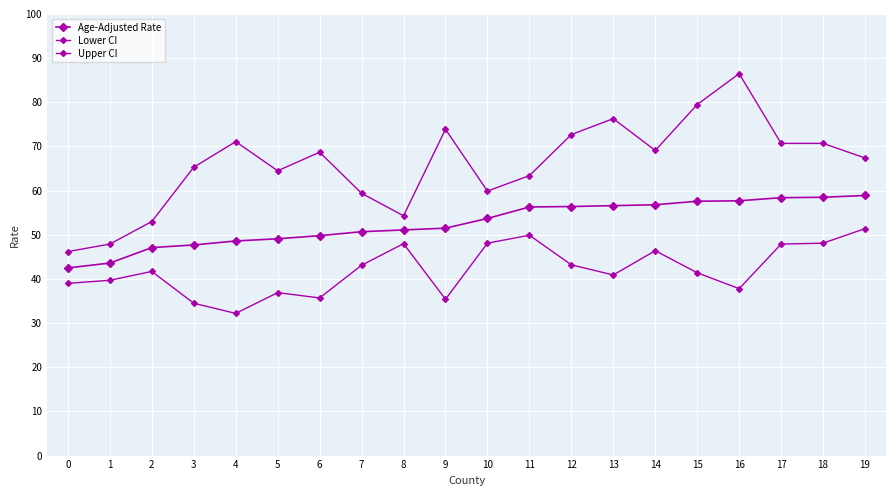

Count the number of data series in this chart.

3